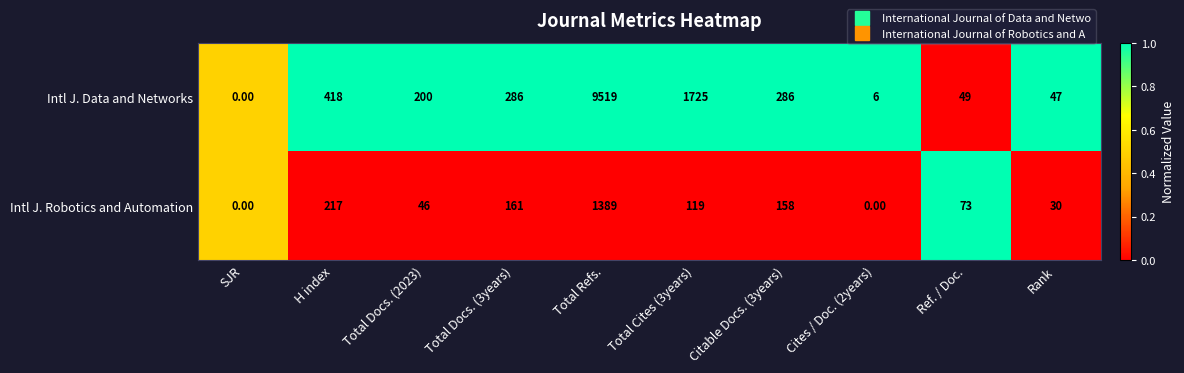

What is the difference between the maximum and minimum values in the Intl J. Robotics and Automation series?

1389